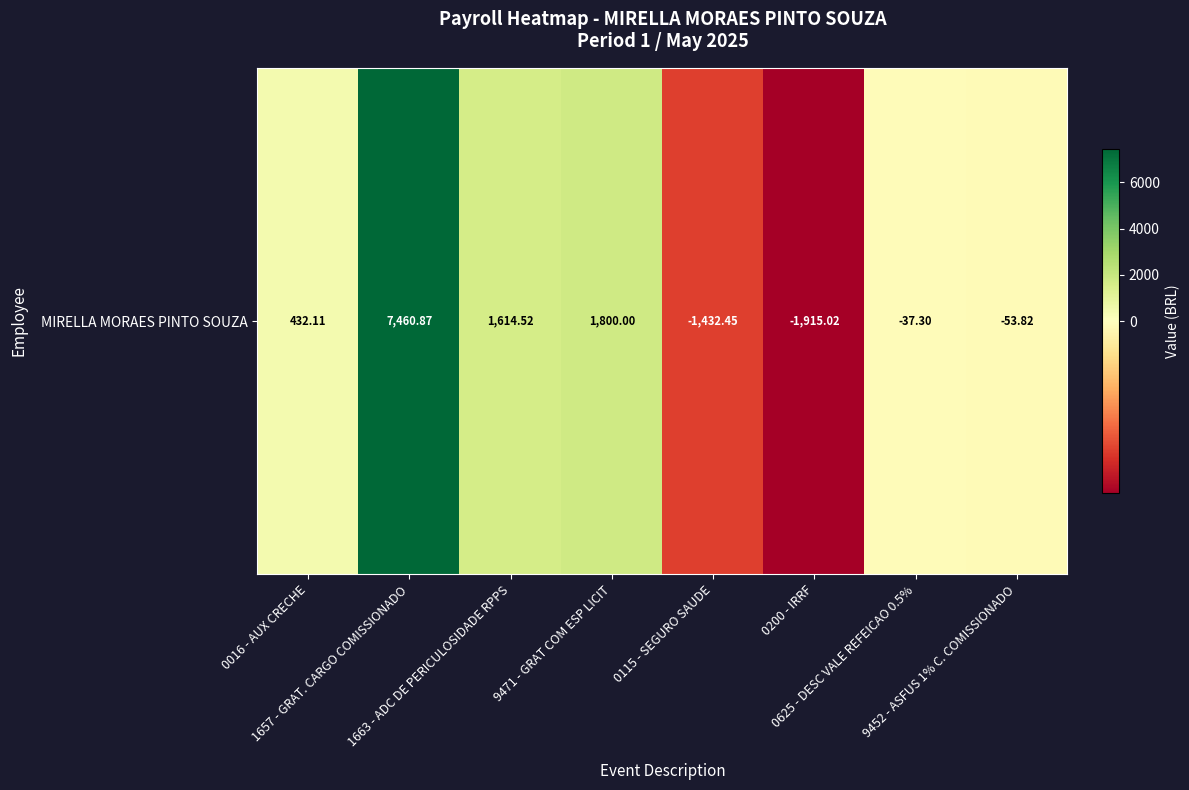

How many data points are less than 432?

4